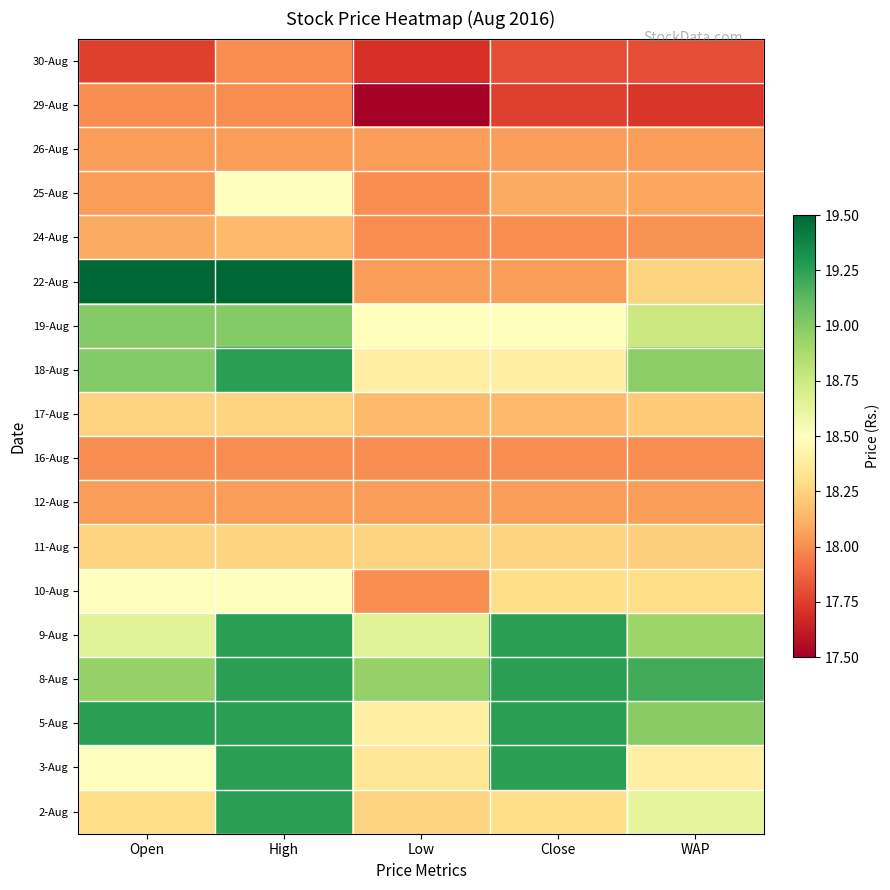

Reading left to right, transcribe all the data shown in this chart.

30-Aug: Open=17.8	High=18.0	Low=17.7	Close=17.8	WAP=17.8
29-Aug: Open=18.0	High=18.0	Low=17.5	Close=17.8	WAP=17.7
26-Aug: Open=18.1	High=18.1	Low=18.1	Close=18.1	WAP=18.1
25-Aug: Open=18.1	High=18.5	Low=18.0	Close=18.1	WAP=18.1
24-Aug: Open=18.1	High=18.1	Low=18.0	Close=18.0	WAP=18.0
22-Aug: Open=19.5	High=19.5	Low=18.1	Close=18.1	WAP=18.3
19-Aug: Open=19.0	High=19.0	Low=18.5	Close=18.5	WAP=18.8
18-Aug: Open=19.0	High=19.2	Low=18.4	Close=18.4	WAP=19.0
17-Aug: Open=18.2	High=18.2	Low=18.1	Close=18.1	WAP=18.2
16-Aug: Open=18.0	High=18.0	Low=18.0	Close=18.0	WAP=18.0
12-Aug: Open=18.1	High=18.1	Low=18.1	Close=18.1	WAP=18.0
11-Aug: Open=18.2	High=18.2	Low=18.2	Close=18.2	WAP=18.2
10-Aug: Open=18.5	High=18.5	Low=18.0	Close=18.3	WAP=18.3
9-Aug: Open=18.6	High=19.2	Low=18.6	Close=19.2	WAP=18.9
8-Aug: Open=18.9	High=19.2	Low=18.9	Close=19.2	WAP=19.2
5-Aug: Open=19.2	High=19.2	Low=18.4	Close=19.2	WAP=19.0
3-Aug: Open=18.5	High=19.2	Low=18.4	Close=19.2	WAP=18.4
2-Aug: Open=18.3	High=19.2	Low=18.2	Close=18.3	WAP=18.6